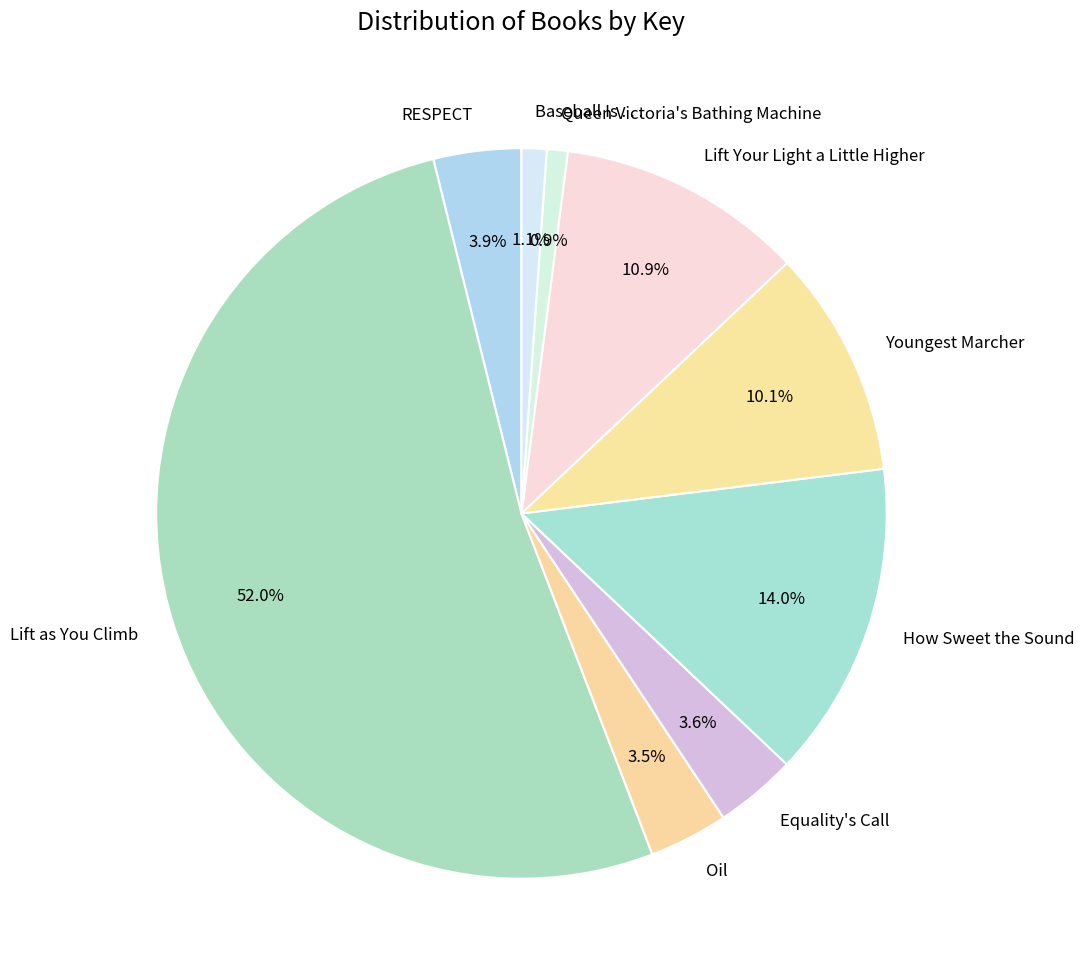

To the nearest percent, what is the average slice percentage?

11%